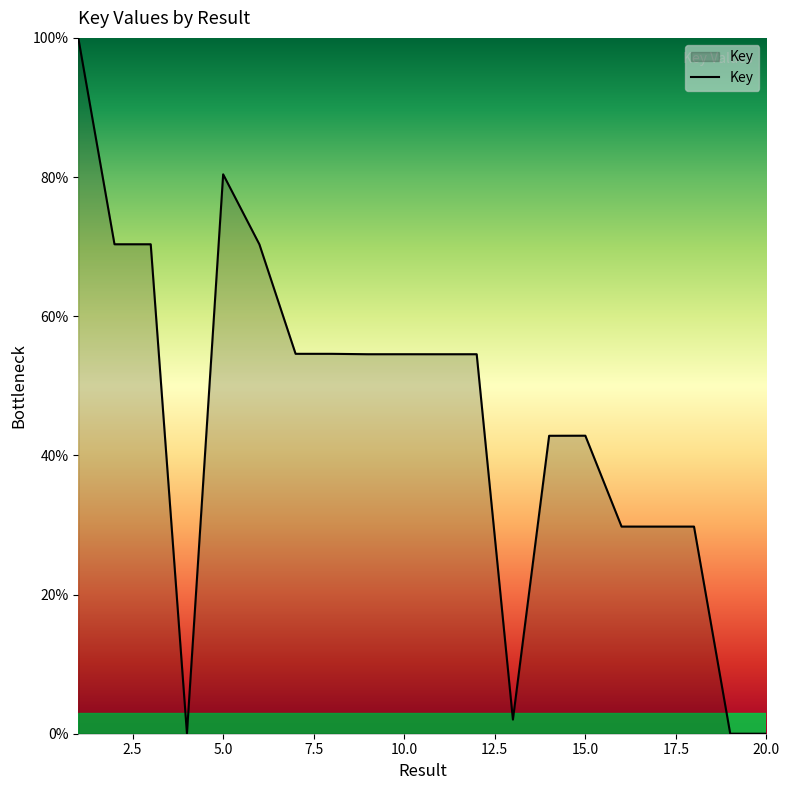

What is the difference between the maximum and minimum values?

100.0